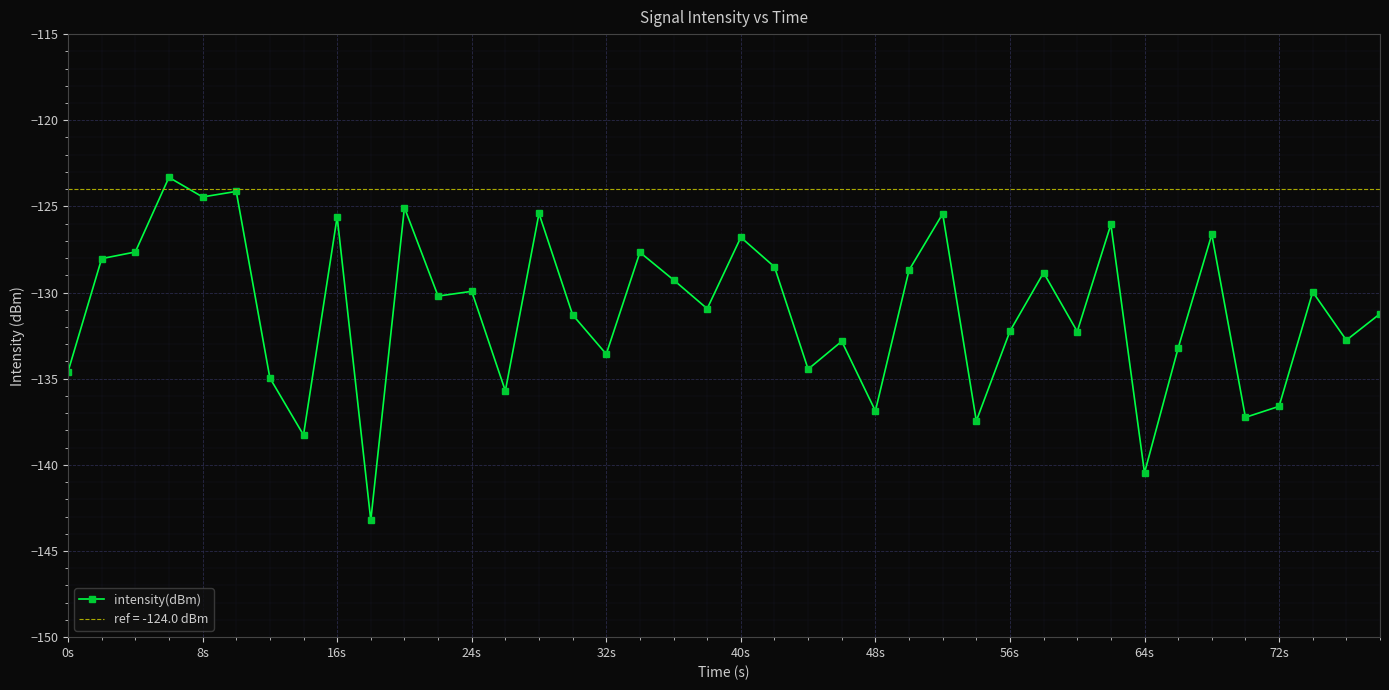

What is the minimum value for intensity(dBm)?

-143.2